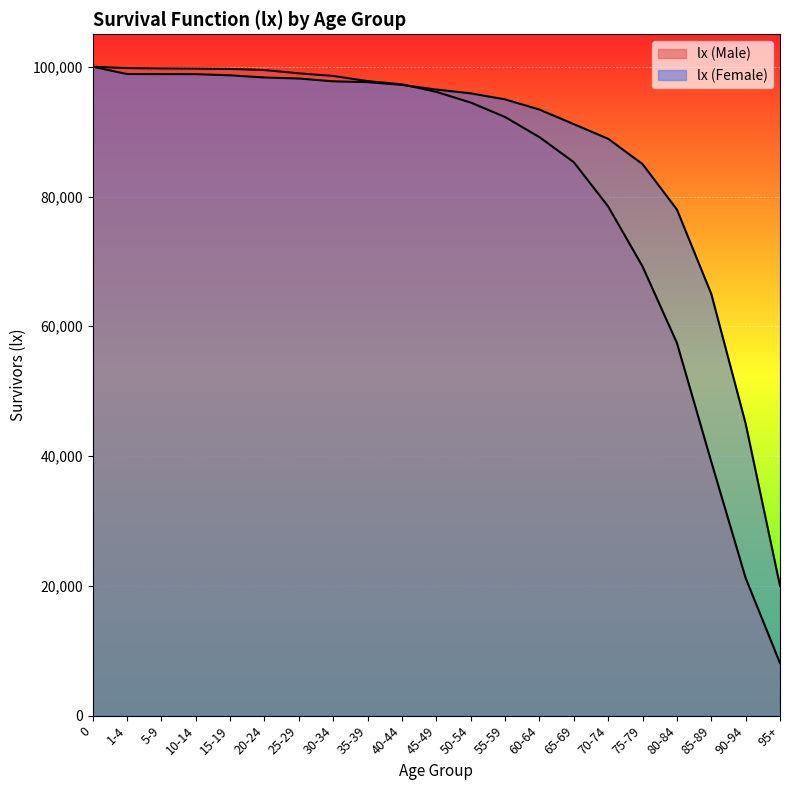

True or false: lx (Female) has more than 2 interior local peaks.

False